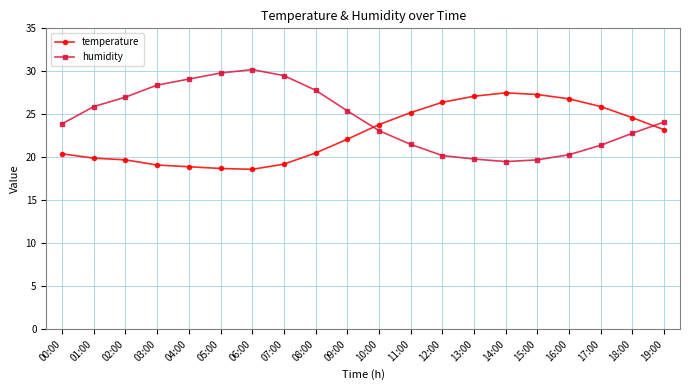

What is the lowest value of the temperature series?

18.6